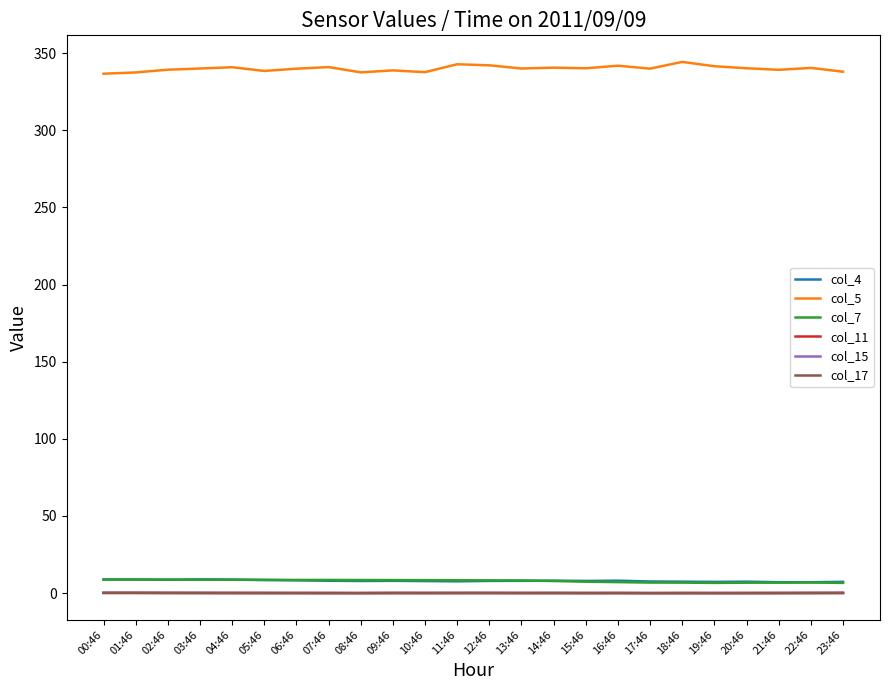

The value of col_5 at 22:46 is 340.4. True or false?

True